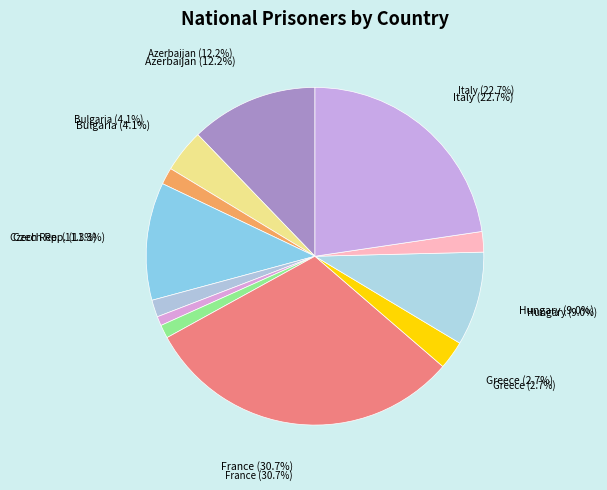

Does Bulgaria account for over 50% of the chart?

No